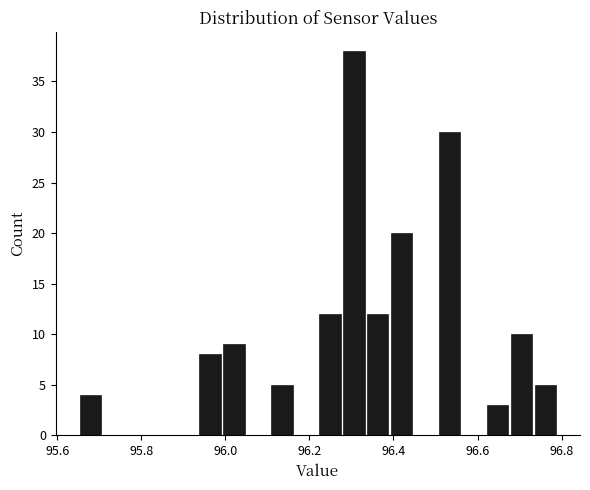

Around what value on the x-axis is the tallest bar? Give the approximate position of its centre, as read against the axis.

96.30